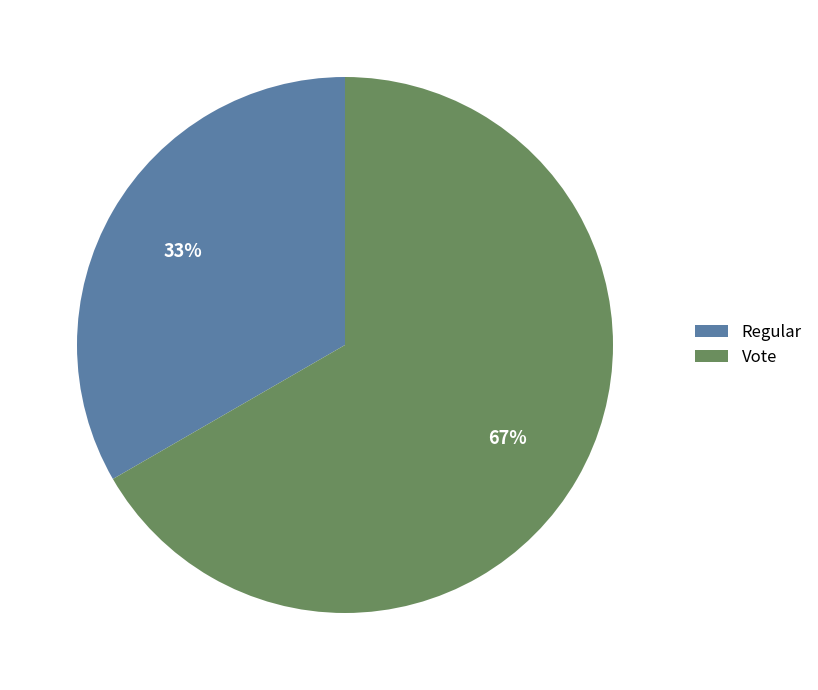

Do Regular and Vote together represent more than half of the pie?

Yes